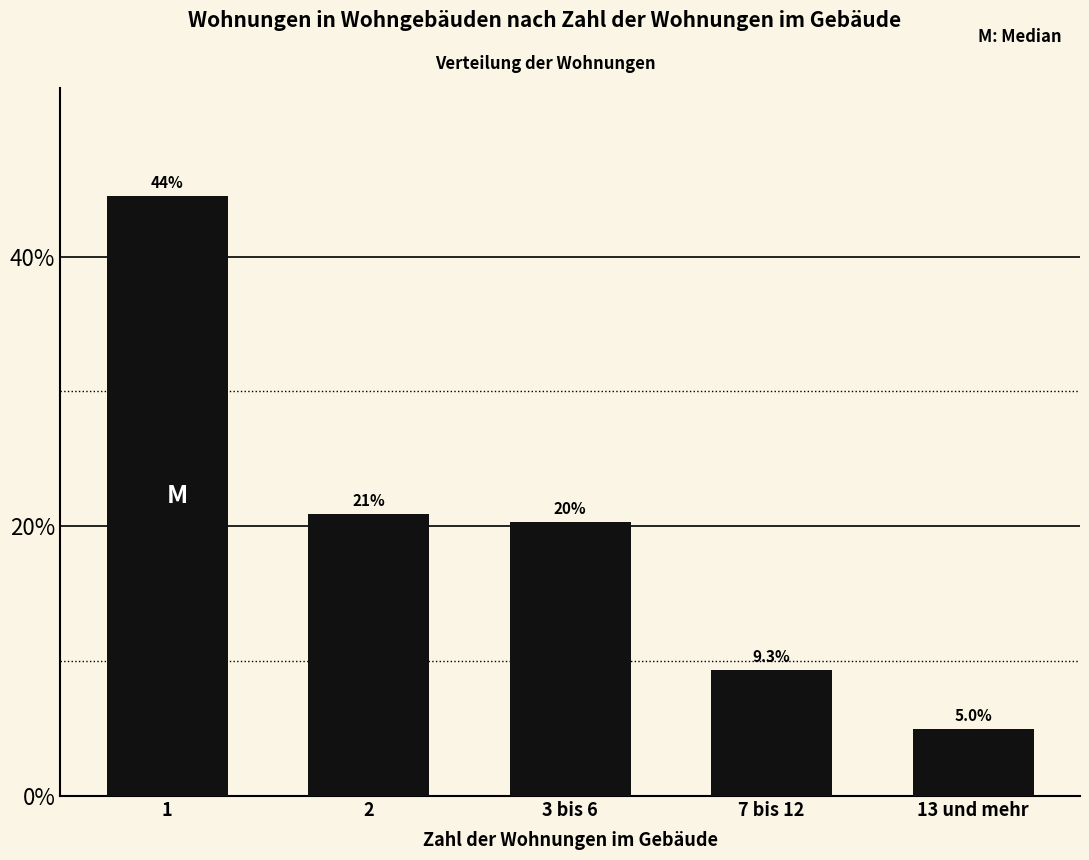

Reading left to right, what are all the values shown in this chart?

1=44.5	2=20.9	3 bis 6=20.3	7 bis 12=9.3	13 und mehr=5.0